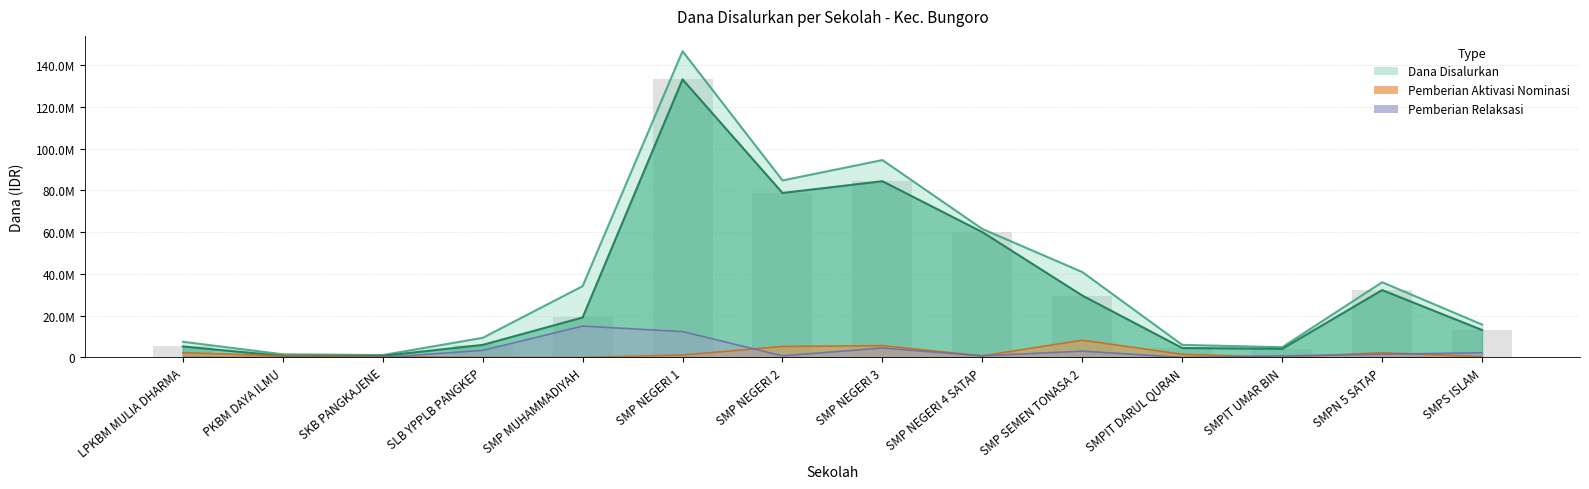

Reading right to left, list all the values displayed in this chart.

Pemberian: 13125000	32250000	4125000	4500000	29625000	60000000	84375000	78750000	133125000	19125000	6000000	750000	750000	5250000
Pemberian Aktivasi: 375000	2250000	0	1500000	8250000	750000	5625000	5250000	1125000	0	0	375000	750000	2250000
Pemberian Relaksasi: 2250000	1500000	750000	0	3000000	750000	4500000	750000	12375000	15000000	3375000	0	0	0
Dana Disalurkan: 15750000	36000000	4875000	6000000	40875000	61500000	94500000	84750000	146625000	34125000	9375000	1125000	1500000	7500000